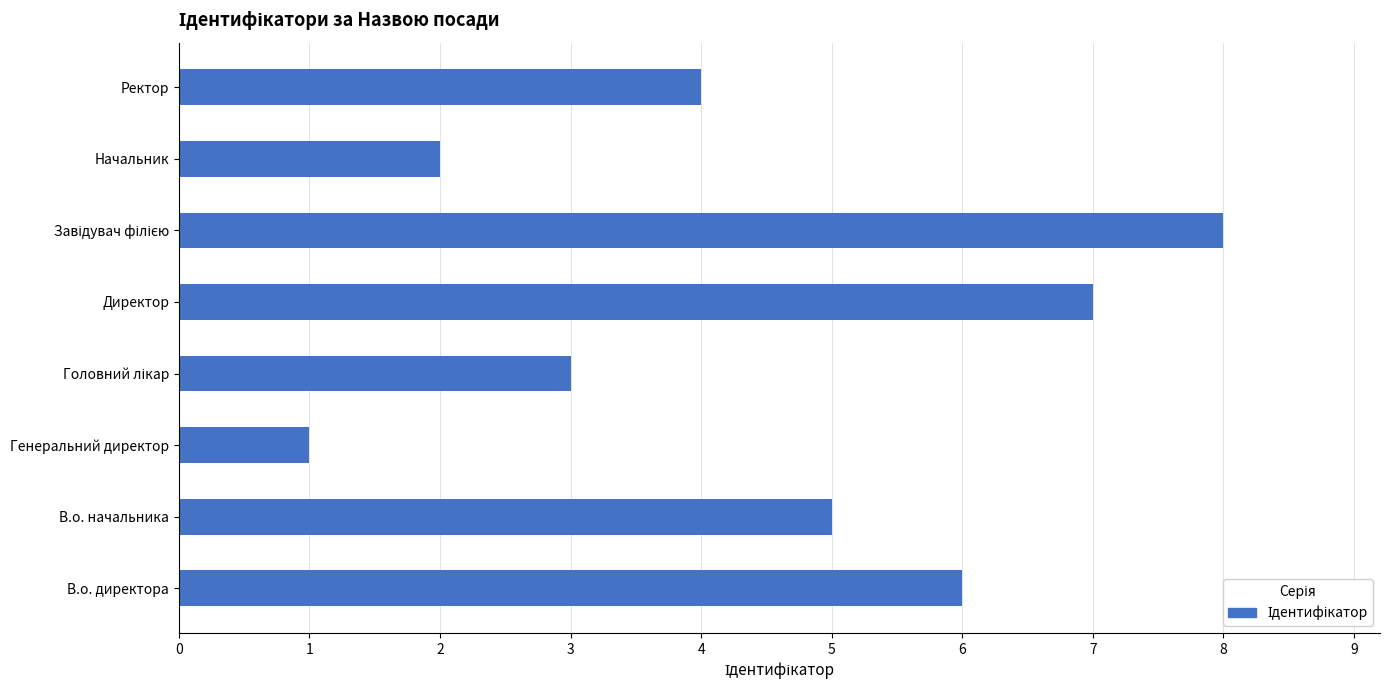

Which label corresponds to the smallest value in the chart?

Генеральний директор